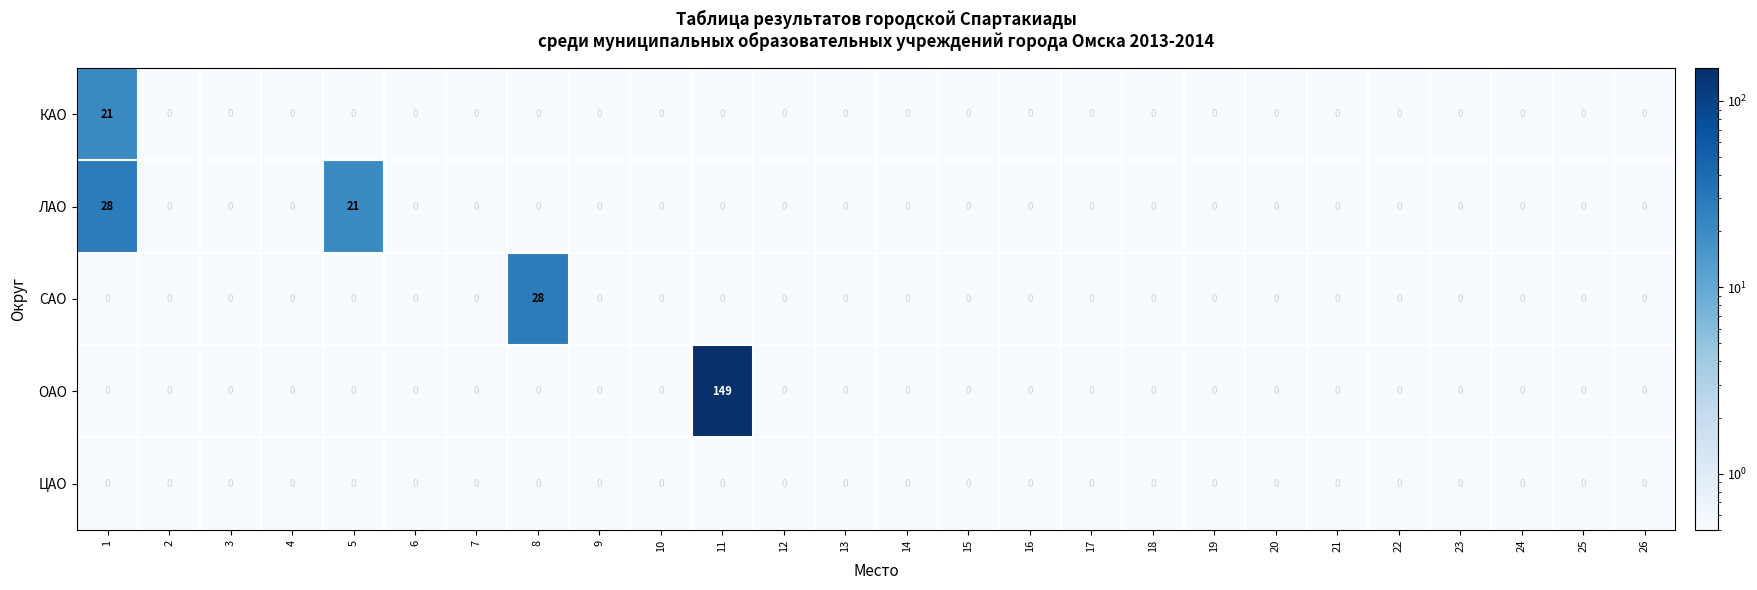

What is the difference between the maximum and second lowest values in the ОАО series?

149